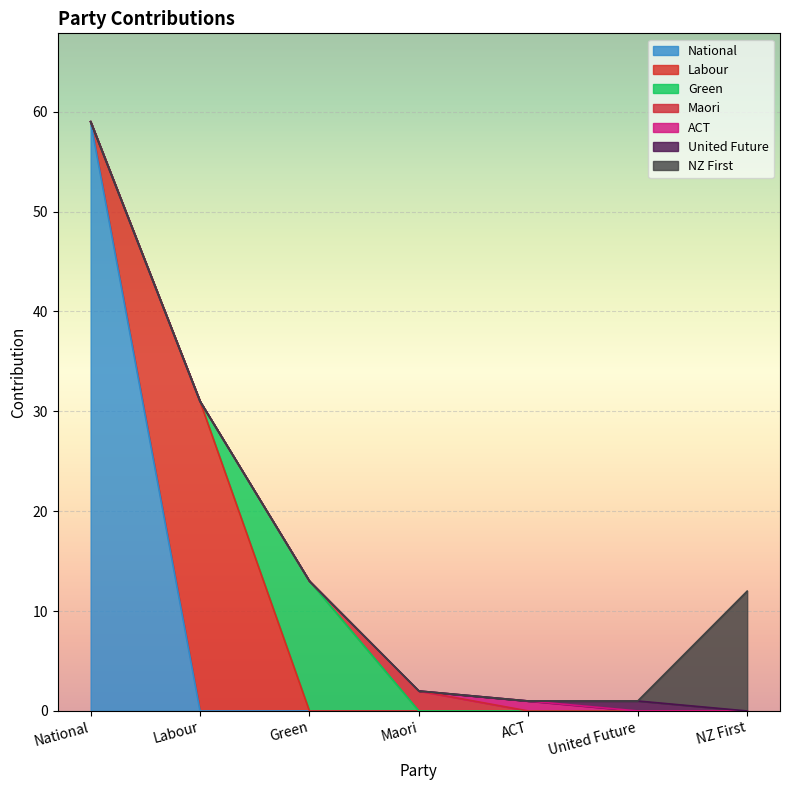

Is it true that the value at National is 97?

False